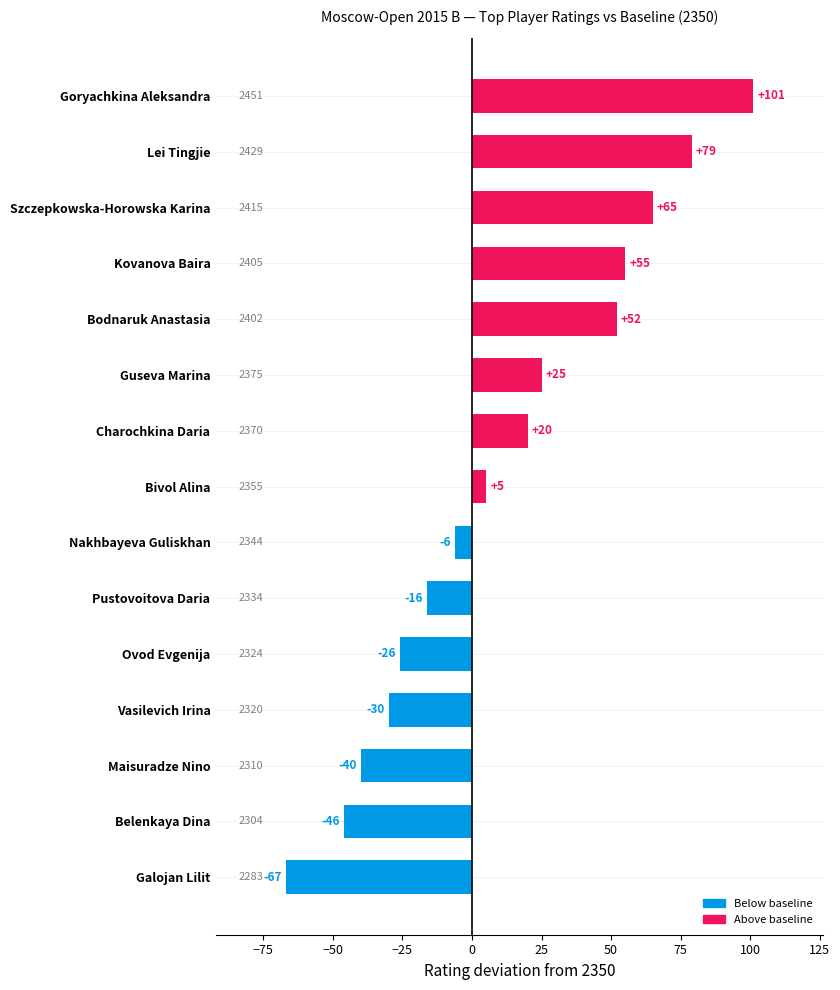

Reading bottom to top, transcribe all the data shown in this chart.

-67	-46	-40	-30	-26	-16	-6	5	20	25	52	55	65	79	101